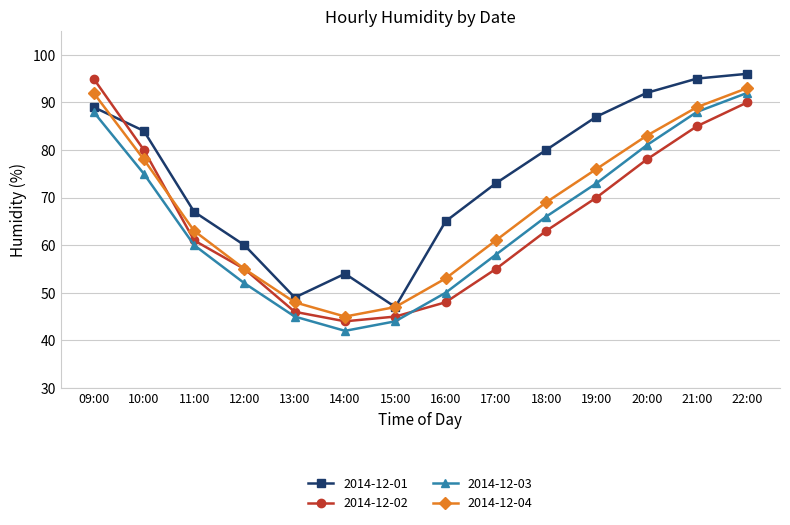

What is the average value of the 2014-12-03 series?

65